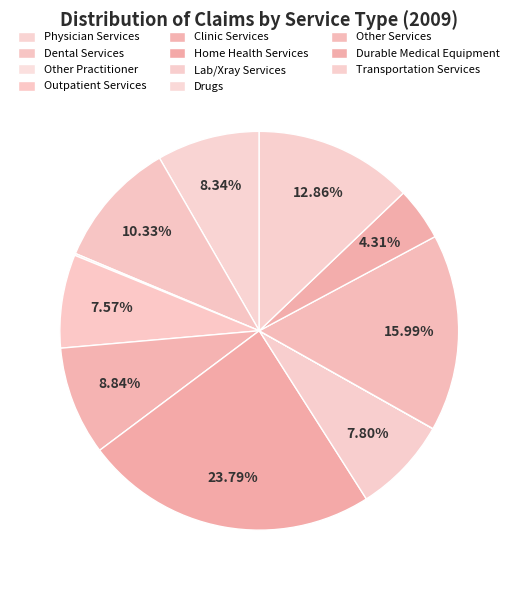

True or false: Dental Services accounts for 25% of the total.

False